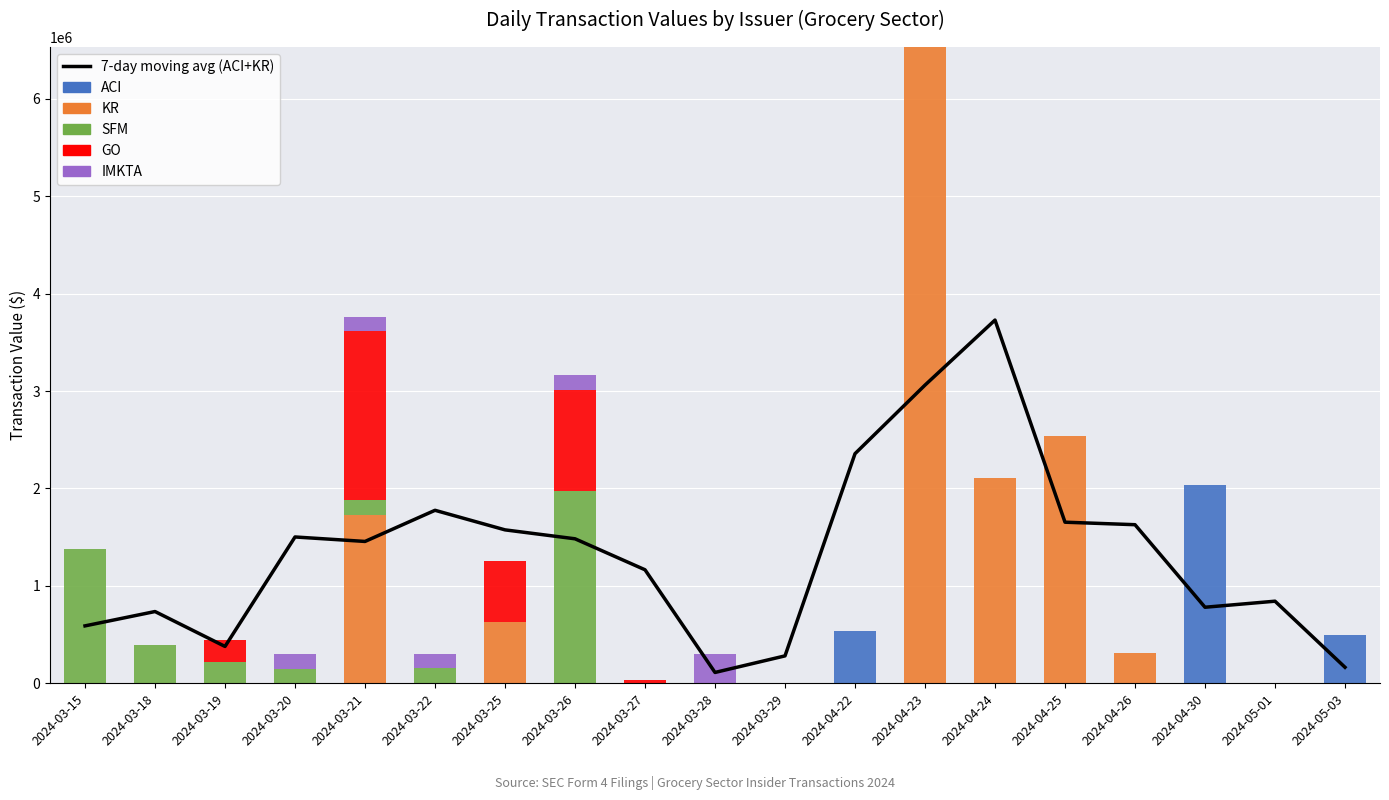

Which category has the highest value in the KR series?

2024-04-23